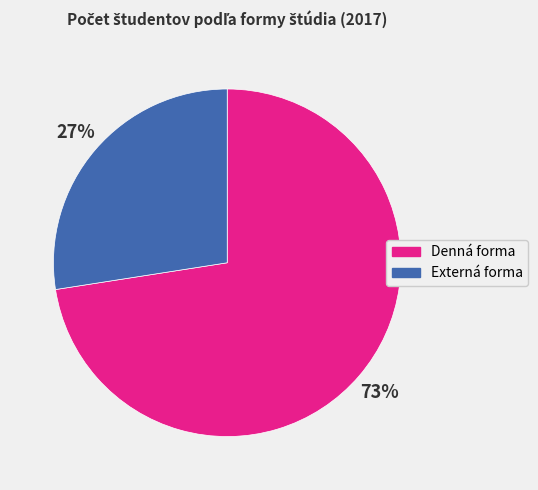

Approximately how many times larger is the value at Externá forma compared to Denná forma?

0.4